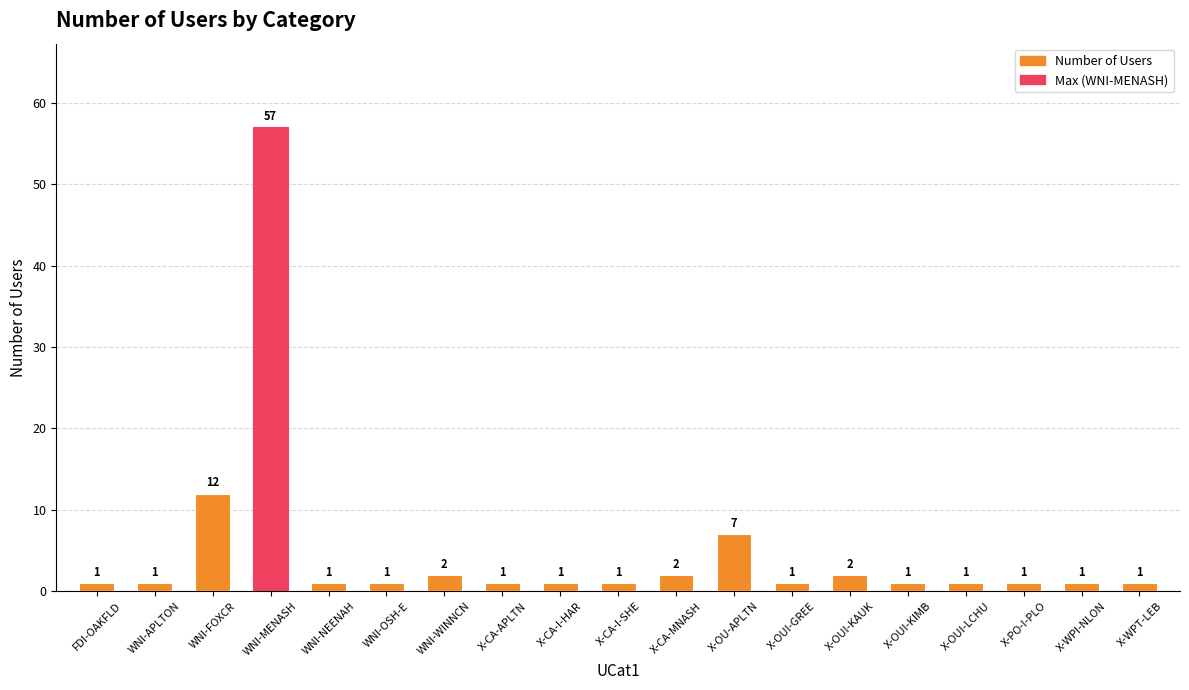

What position from the right is X-OU-APLTN?

8